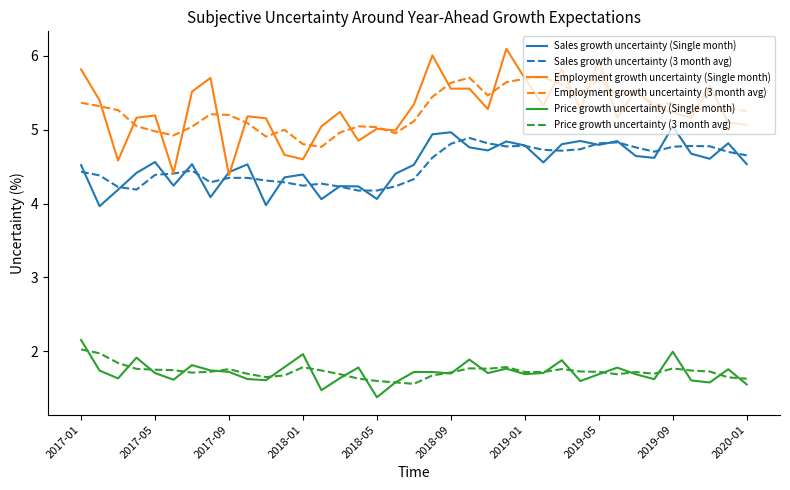

What is the smallest value displayed?

1.4